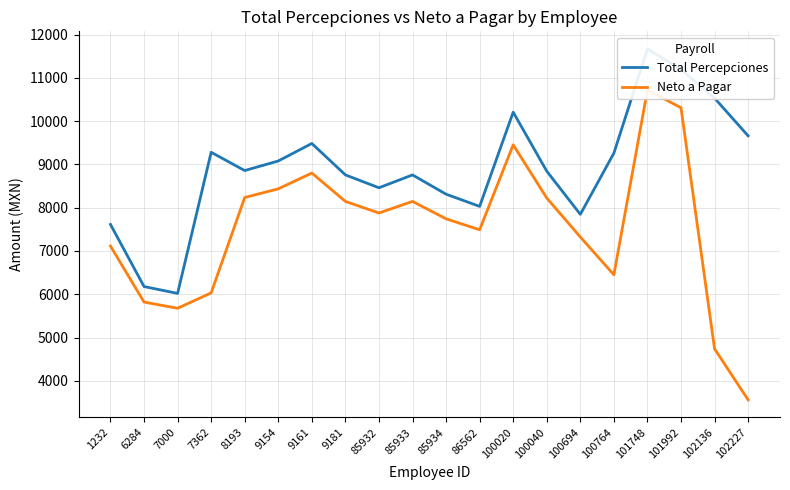

Where is the first local maximum for Neto a Pagar?

9161